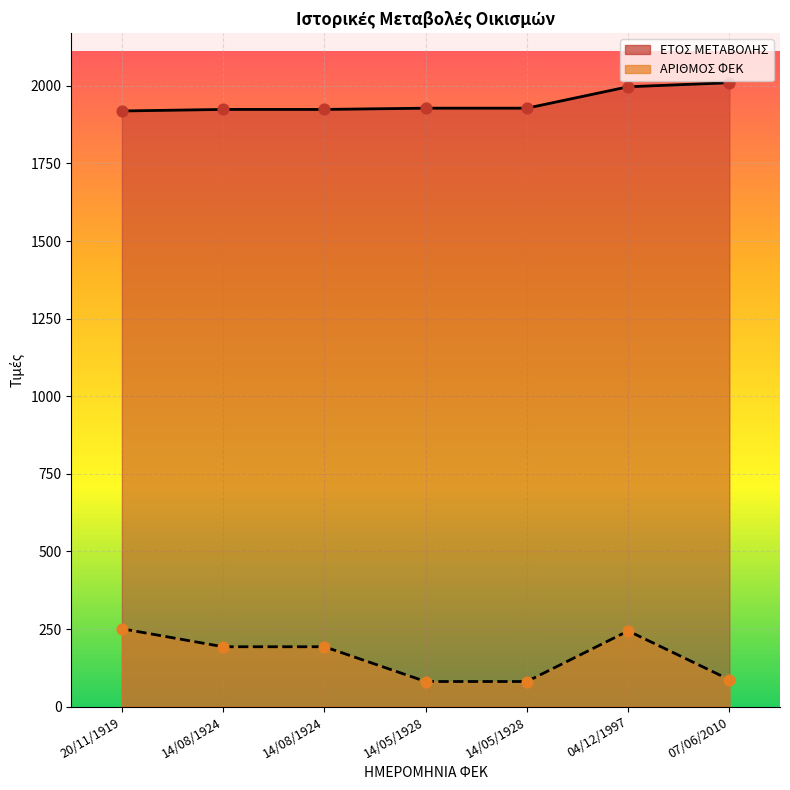

Which series has the widest spread of Y values?

ΑΡΙΘΜΟΣ ΦΕΚ